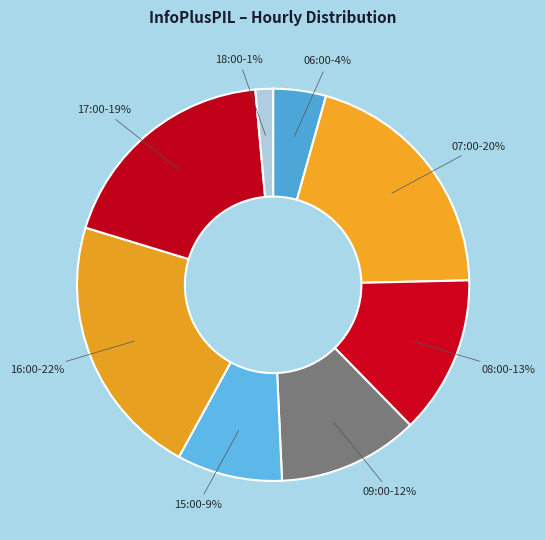

Is the sum of 08:00 and 15:00 greater than half?

No